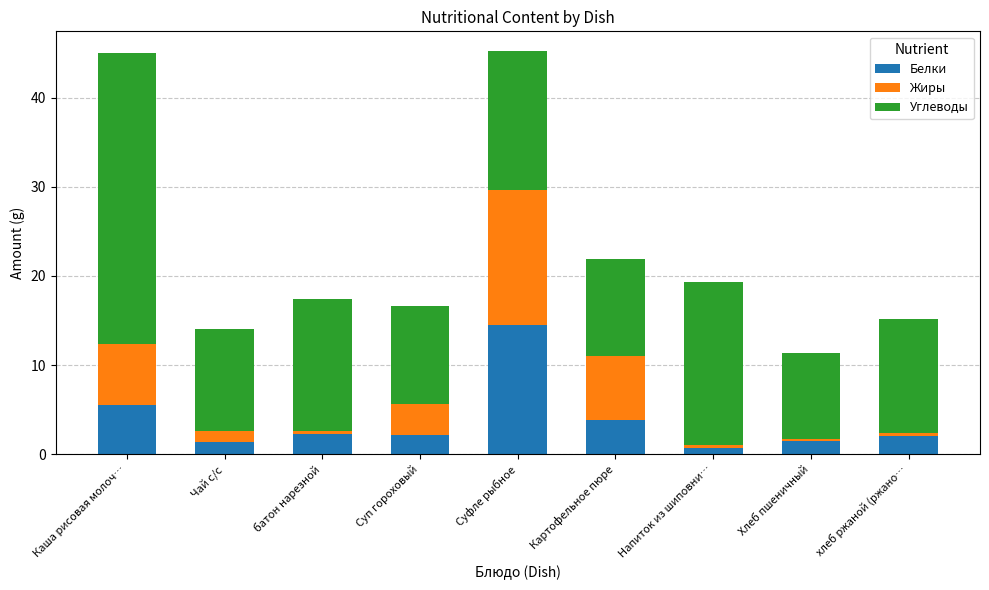

What is the highest value of the Белки series?

14.5